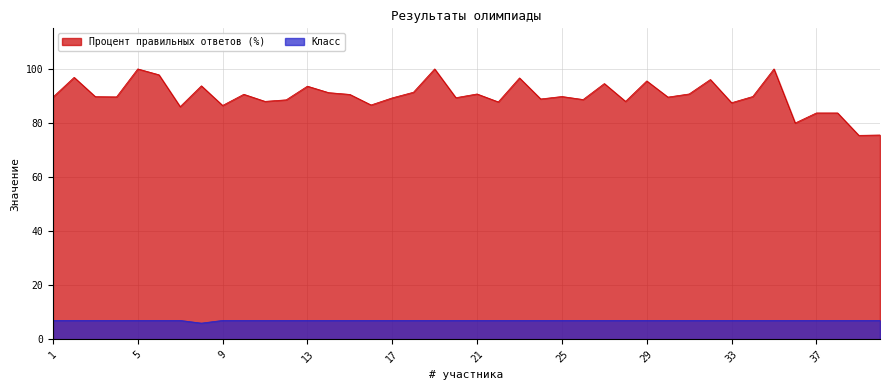

What is the minimum value shown in the chart?

6.0